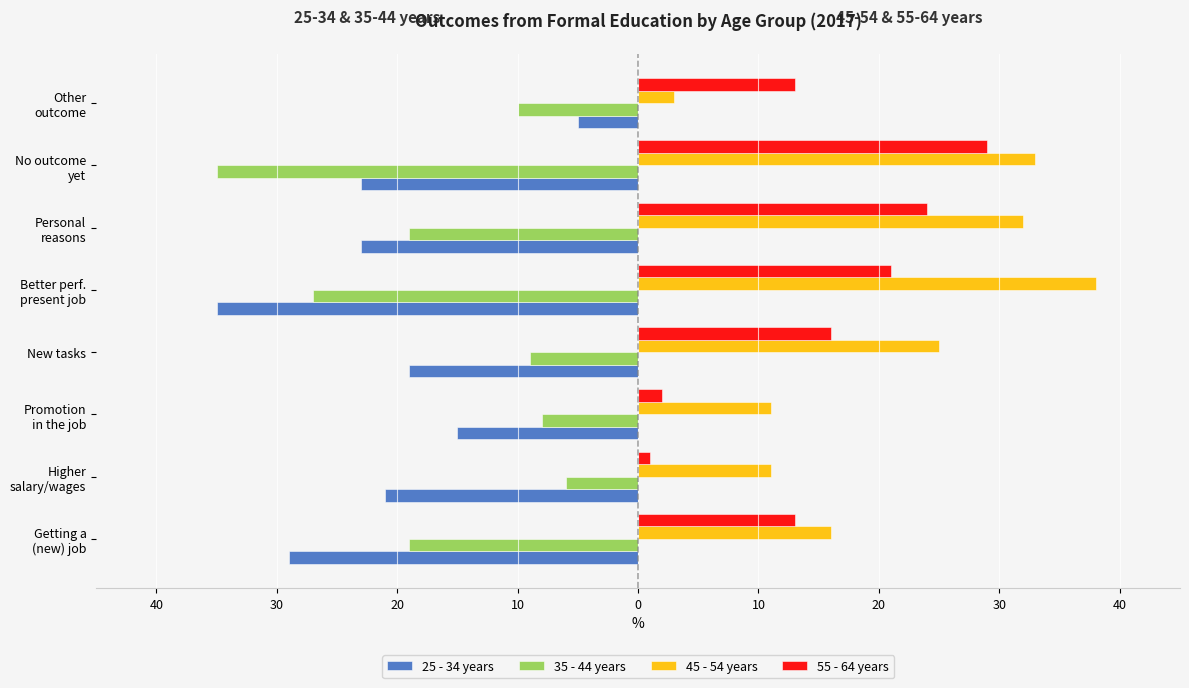

What are all the series names shown in the legend?

25 - 34 years, 35 - 44 years, 45 - 54 years, 55 - 64 years